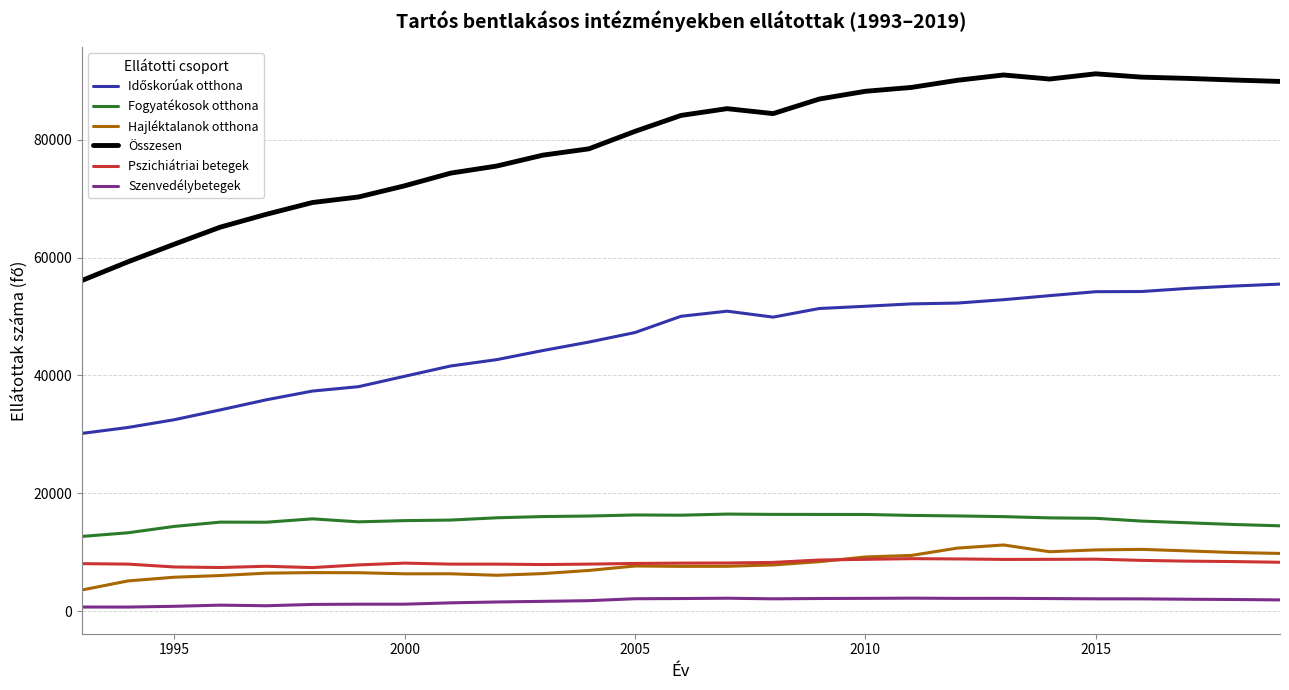

Which series has the largest total across all categories?

Összesen